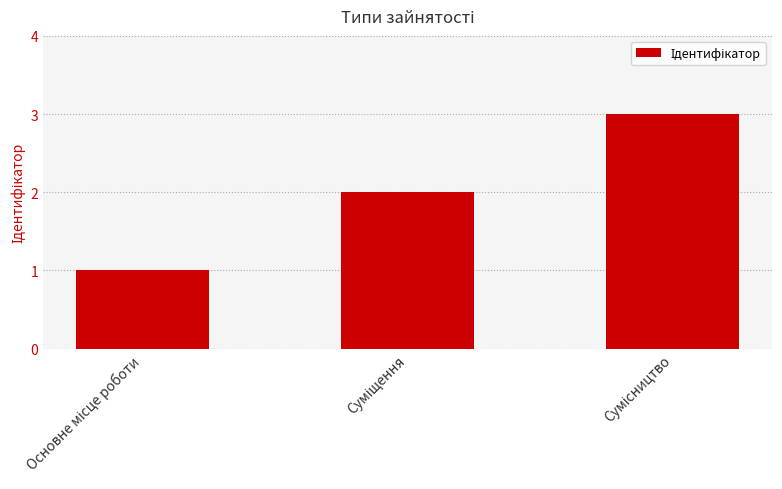

What is the value of the 3rd bar from the left?

3